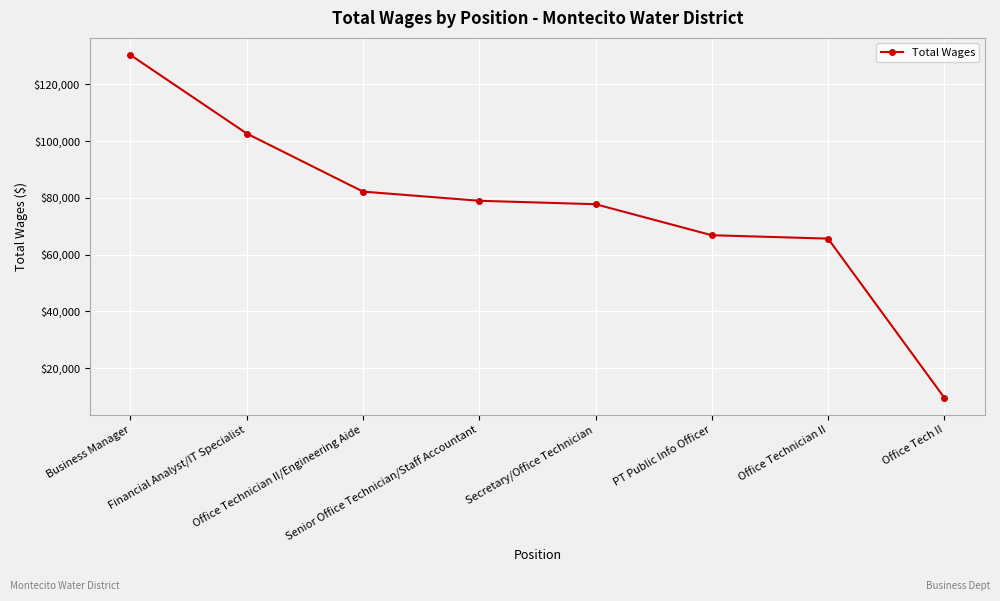

What is the greatest value displayed?

130357